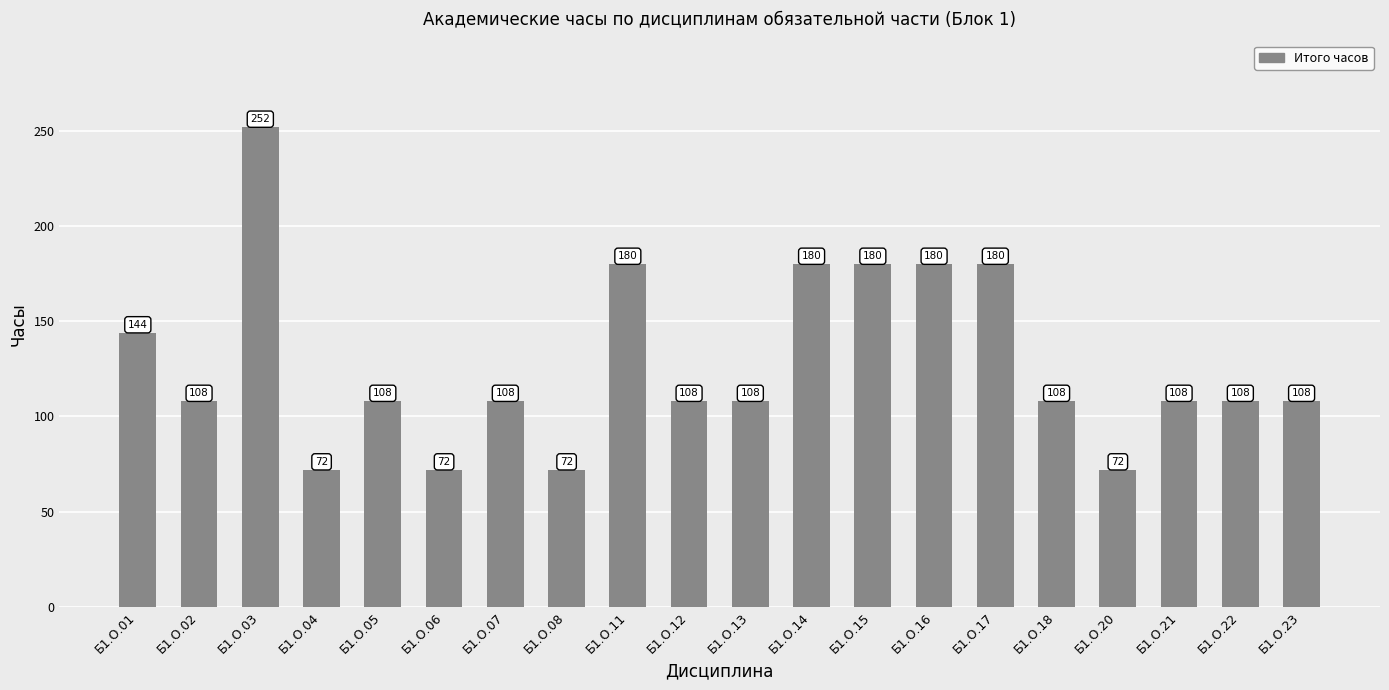

Is it true that the value at Б1.О.21 is 189?

False